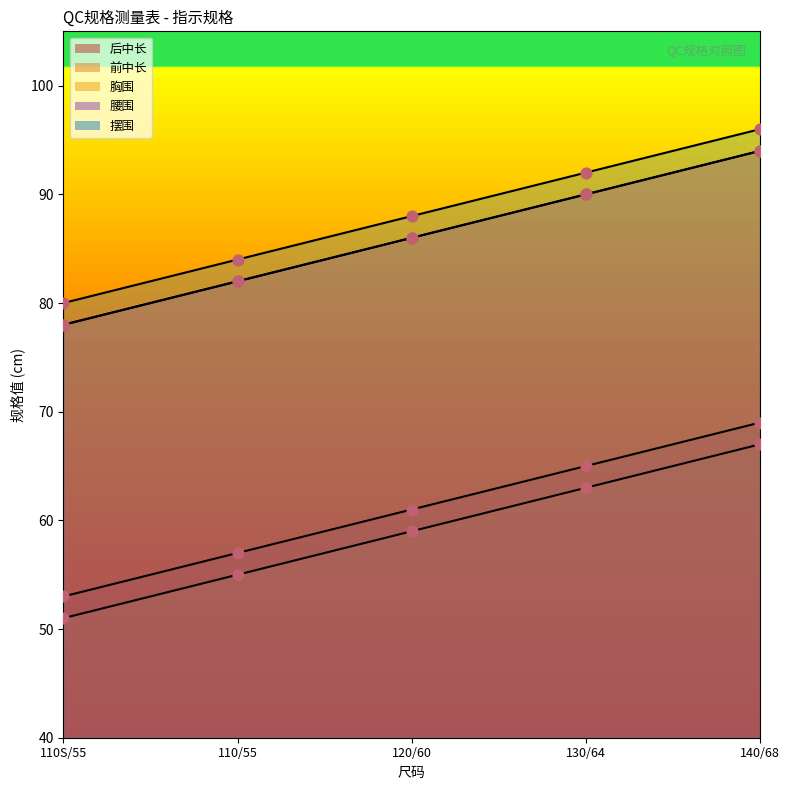

At which category is the sum across all series the highest?

140/68